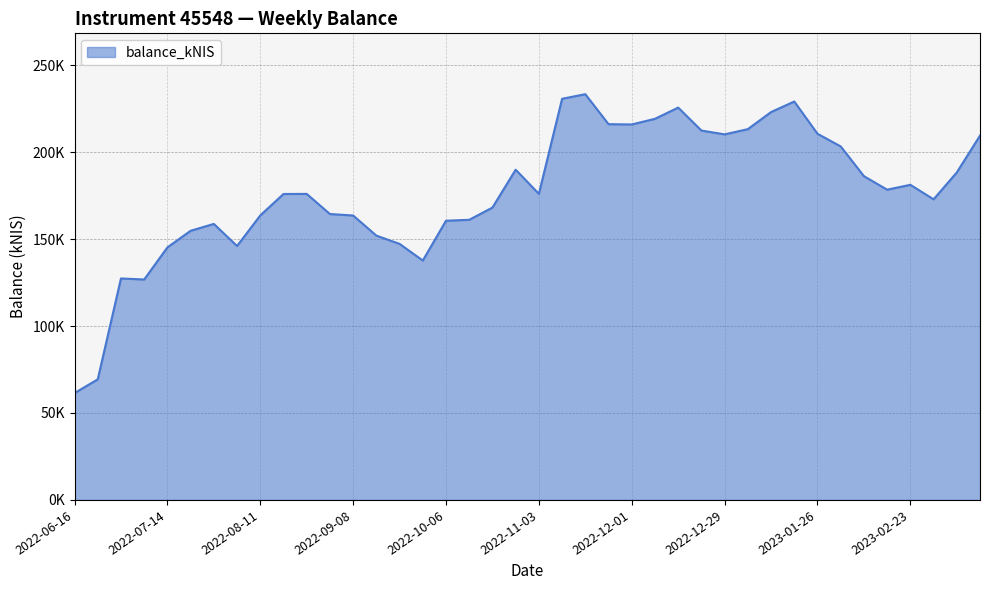

Reading right to left, list all the values displayed in this chart.

2023-03-16=209509.7	2023-03-09=188337.5	2023-03-02=172875.9	2023-02-23=181217.5	2023-02-16=178424.7	2023-02-09=186190.9	2023-02-02=203286.2	2023-01-26=210575.5	2023-01-19=229125.2	2023-01-12=223051.3	2023-01-05=213225.6	2022-12-29=210225.5	2022-12-22=212428.3	2022-12-15=225618.0	2022-12-08=219168.5	2022-12-01=215927.3	2022-11-24=216082.6	2022-11-17=233327.2	2022-11-10=230688.7	2022-11-03=176023.1	2022-10-27=189913.8	2022-10-20=168134.7	2022-10-13=161097.0	2022-10-06=160562.5	2022-09-29=137672.9	2022-09-22=147250.0	2022-09-15=152007.8	2022-09-08=163574.1	2022-09-01=164422.5	2022-08-25=175991.9	2022-08-18=175941.7	2022-08-11=163604.2	2022-08-04=146035.9	2022-07-28=158725.1	2022-07-21=154788.5	2022-07-14=145228.4	2022-07-07=126768.6	2022-06-30=127366.1	2022-06-23=69360.6	2022-06-16=61438.0